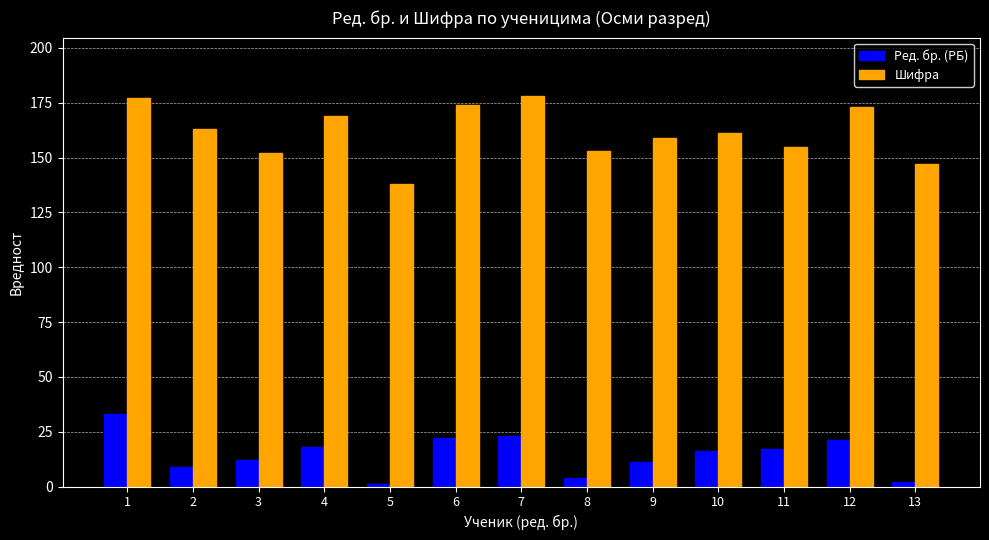

What is the difference between the maximum and minimum values in the Шифра series?

40